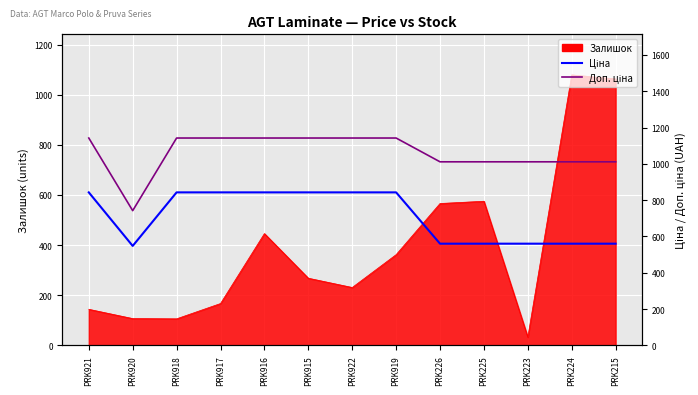

True or false: Доп. ціна and Ціна cross at least once.

False